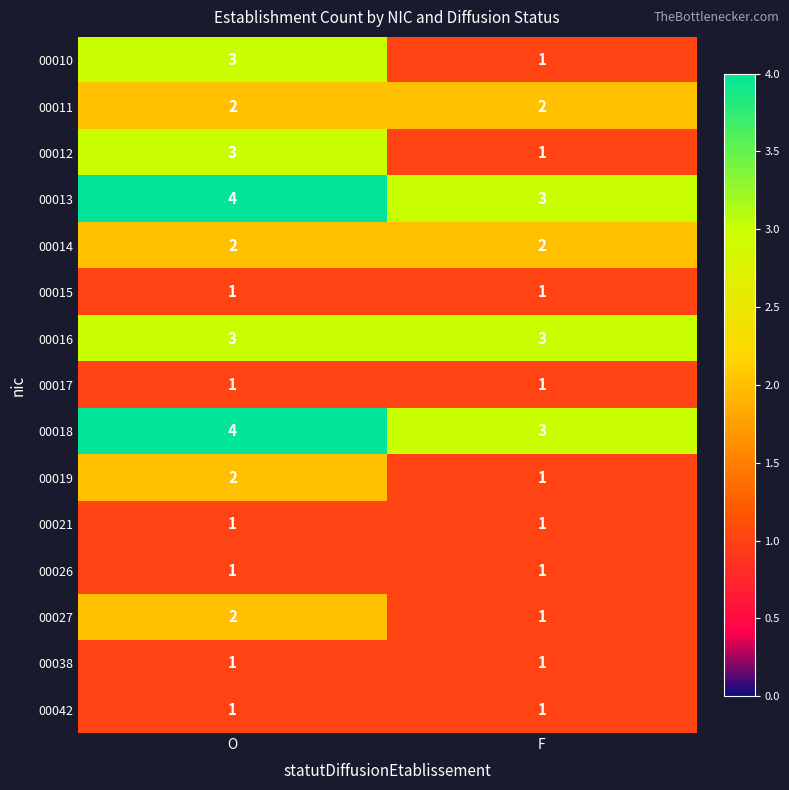

How many categories are shown in the chart?

2